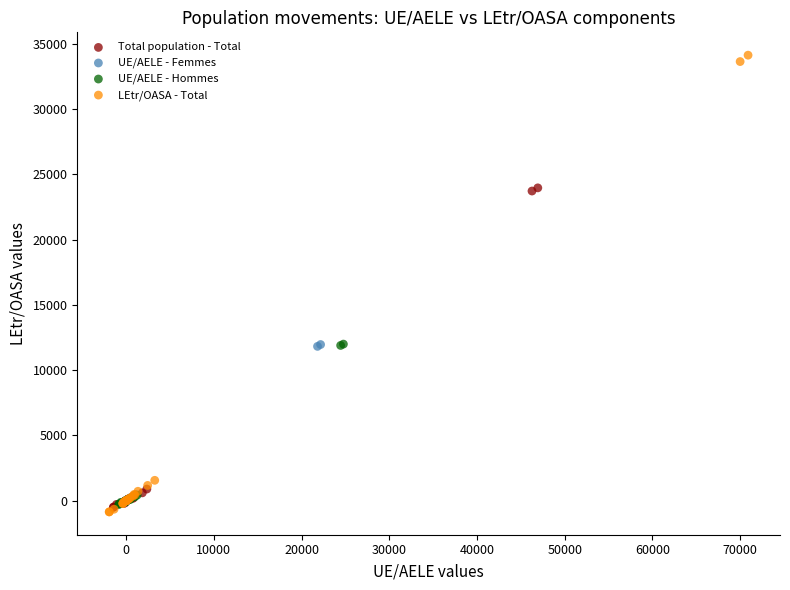

Which series contains the highest Y value?

LEtr/OASA - Total